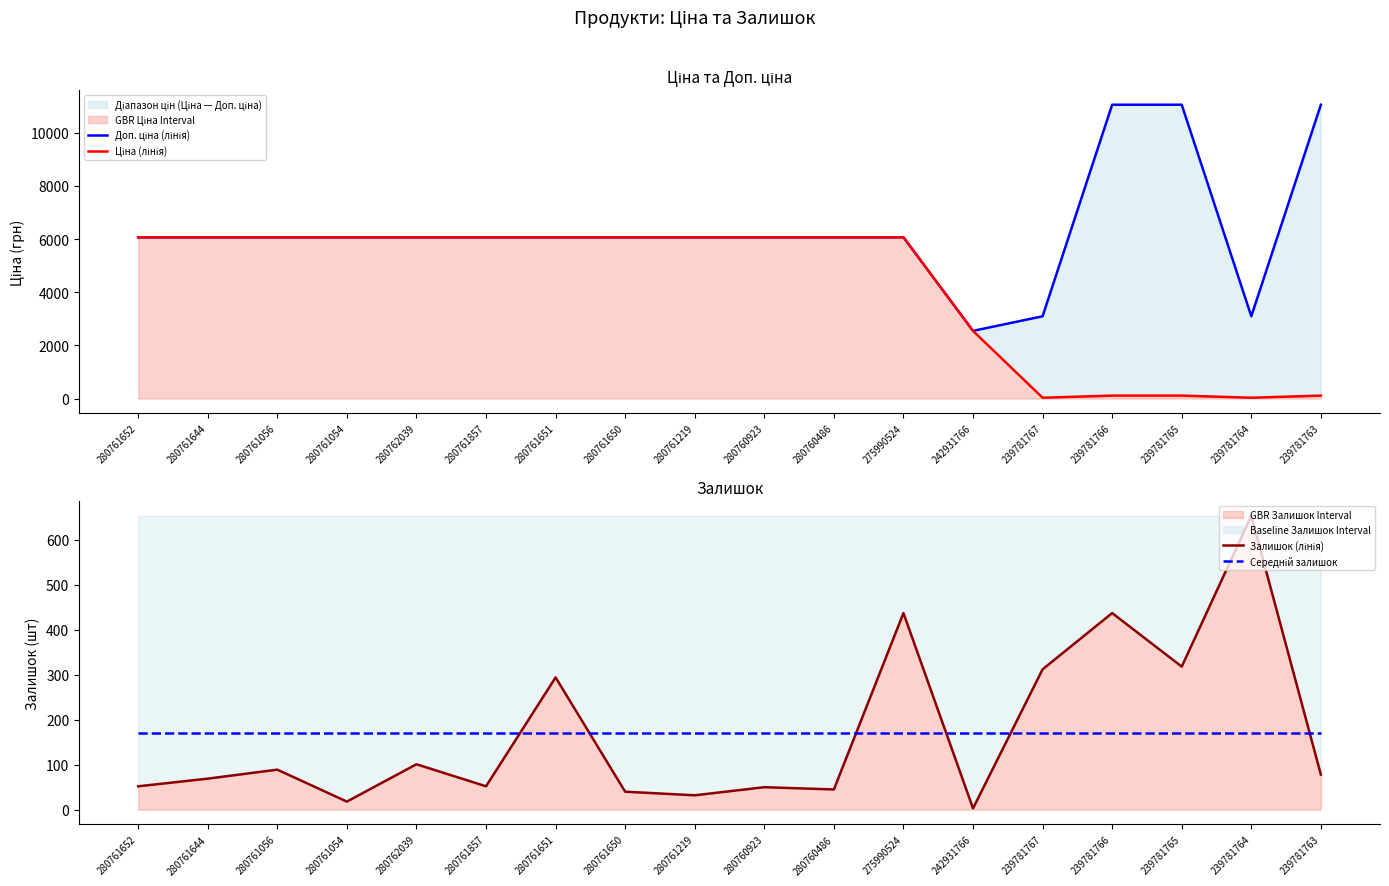

At which category is the sum across all series the highest?

275990524